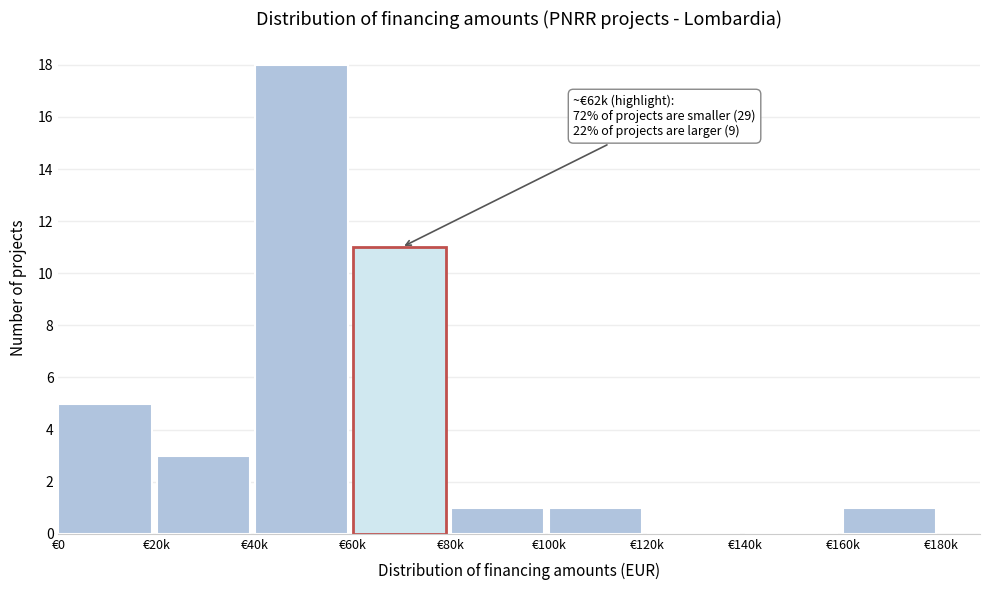

Reading right to left, extract all data points from this chart.

€160k=1	€140k=0	€120k=0	€100k=1	€80k=1	€60k=11	€40k=18	€20k=3	€0=5